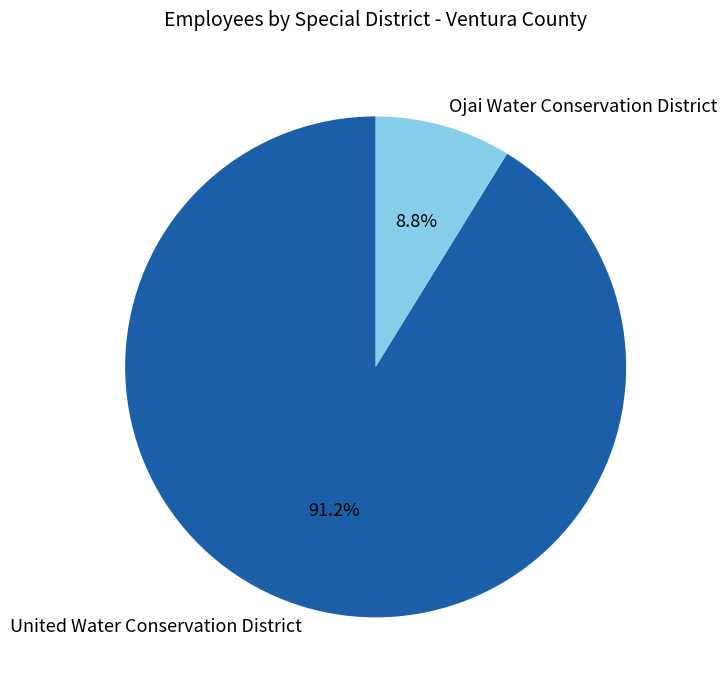

True or false: United Water Conservation District accounts for 77% of the total.

False